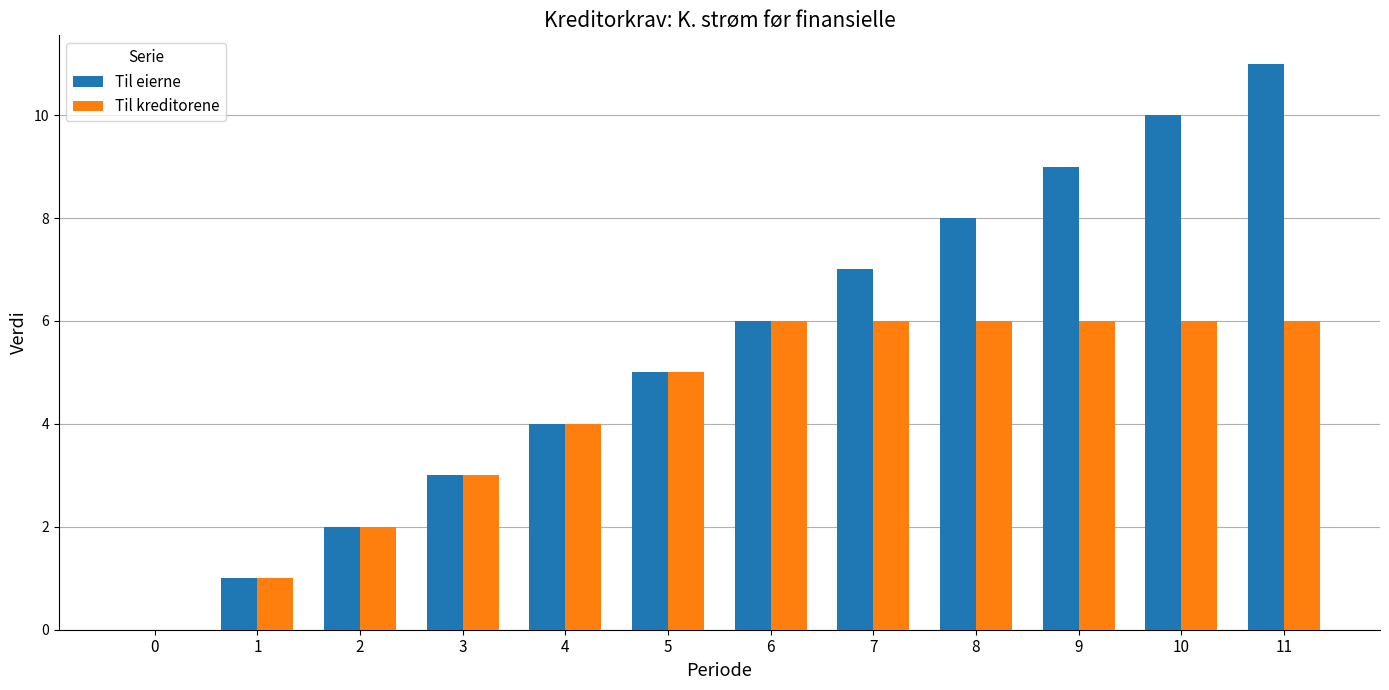

Is the value of Til kreditorene at 0 greater than the value of Til eierne at 9?

No